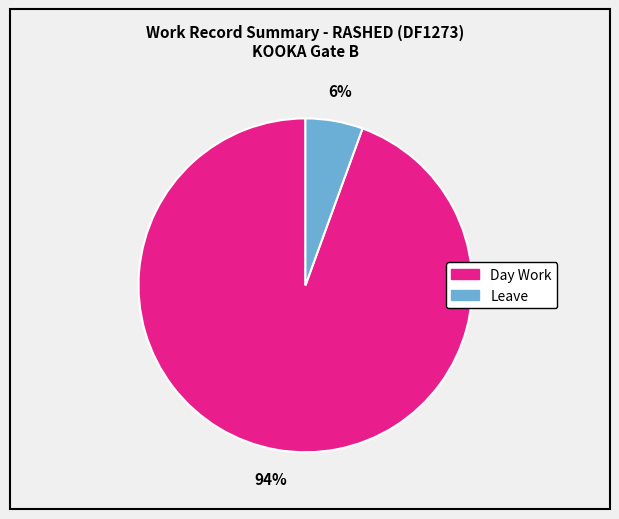

Combined, do Day Work and Leave account for over 50%?

Yes